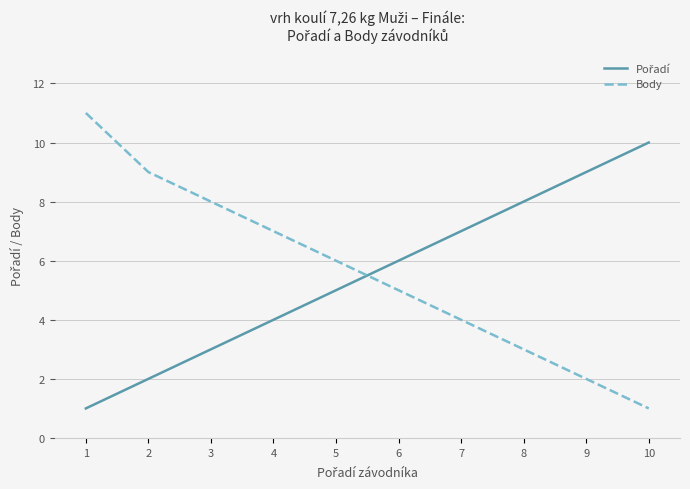

List the labels in order of Body value, smallest first.

10, 9, 8, 7, 6, 5, 4, 3, 2, 1